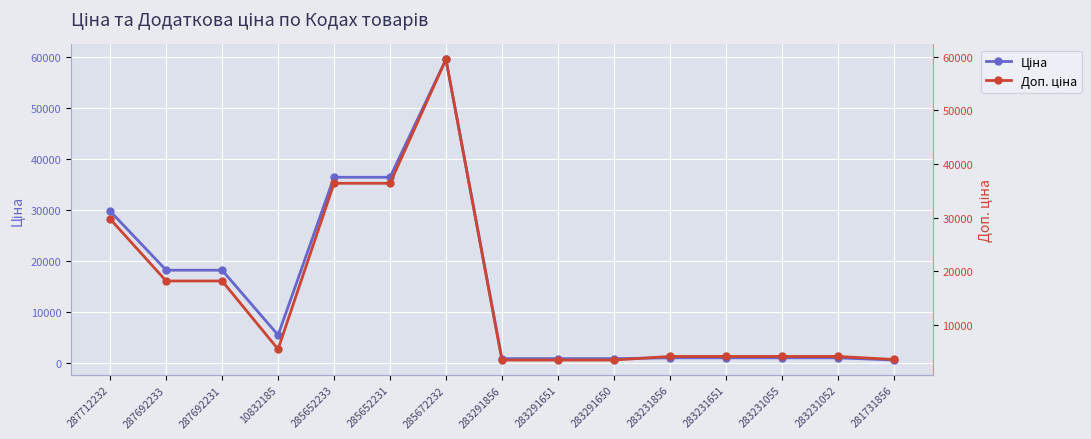

Which series has the largest range (max minus min)?

Ціна